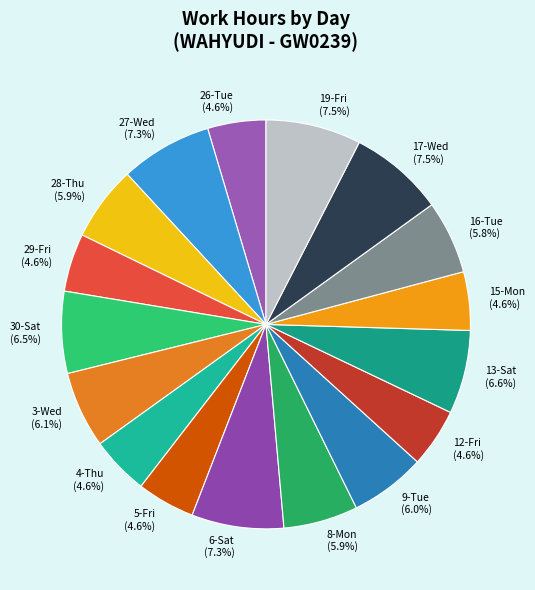

To the nearest percent, what percentage of the pie is 15-Mon?

5%